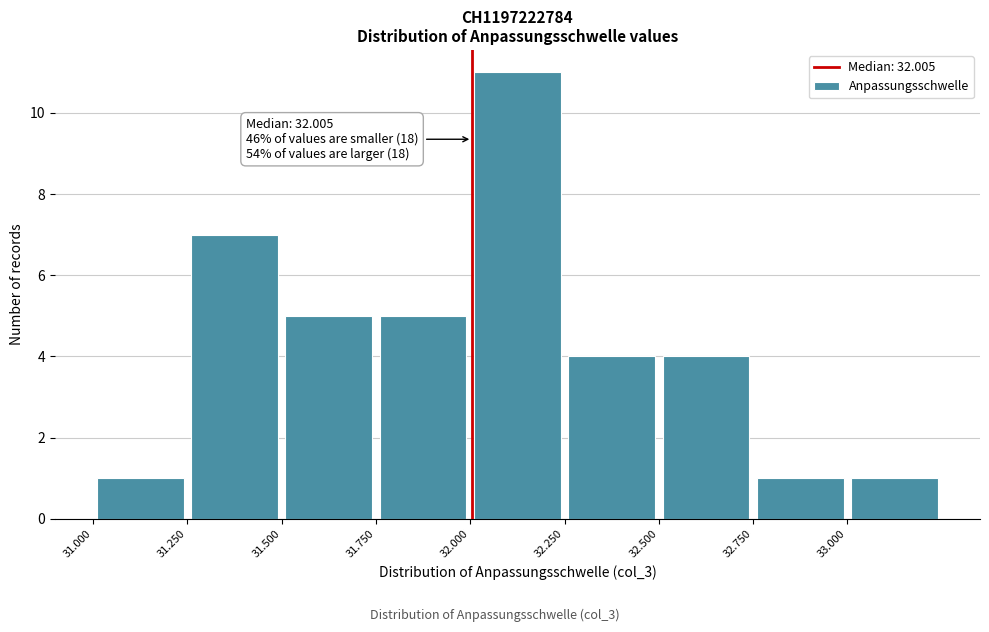

Over which range of the x-axis is the bar tallest?

32.00 to 32.25